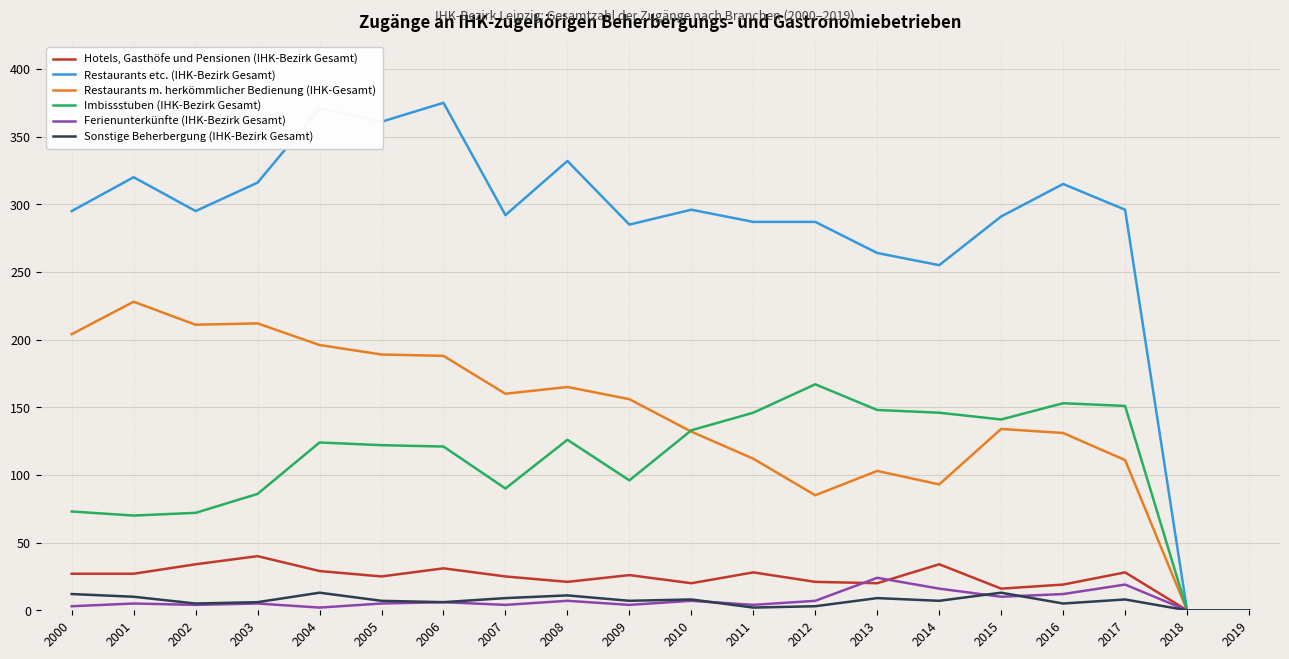

True or false: Restaurants etc. (IHK-Bezirk Gesamt) has a value of 440 at 2009.

False